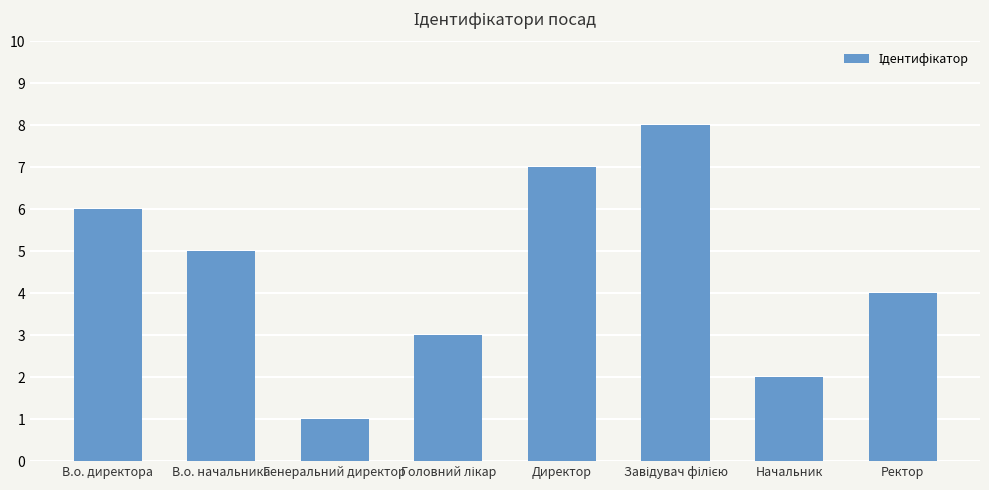

The chart shows a value of 2 at В.о. начальника. True or false?

False